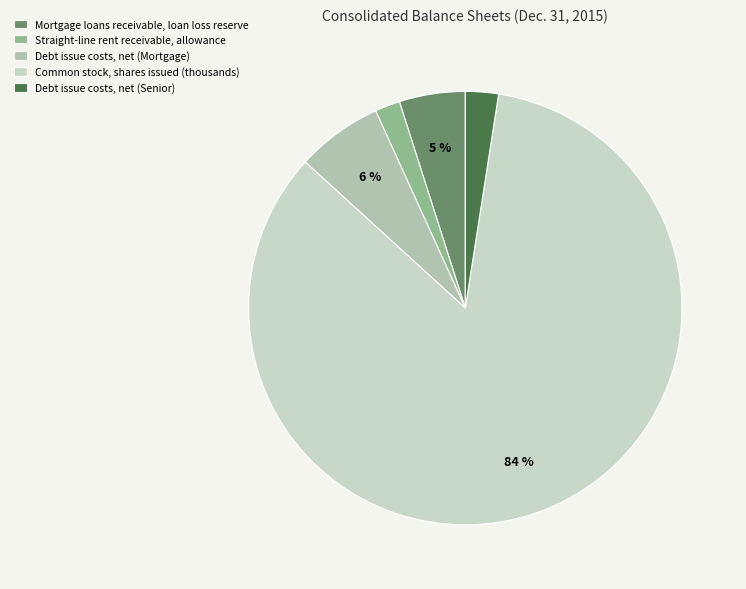

Is there any slice that represents more than half of the pie?

Yes